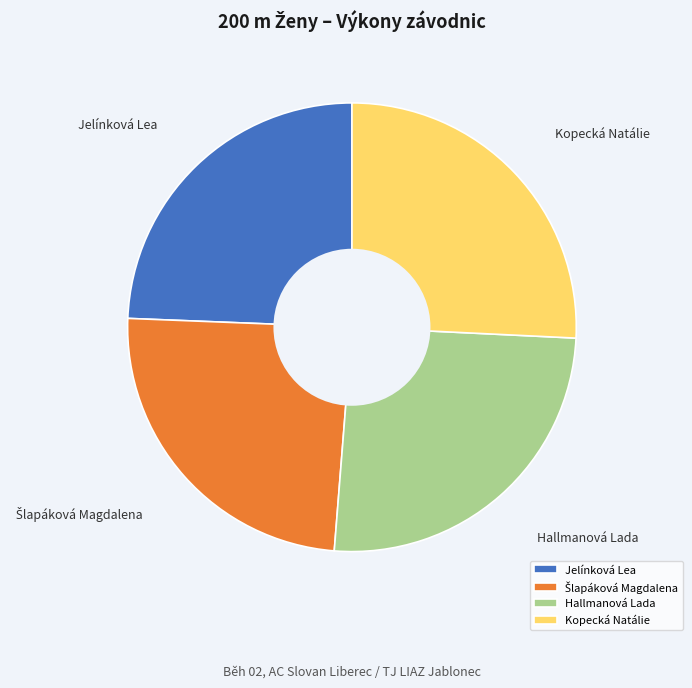

True or false: Kopecká Natálie accounts for 32% of the total.

False